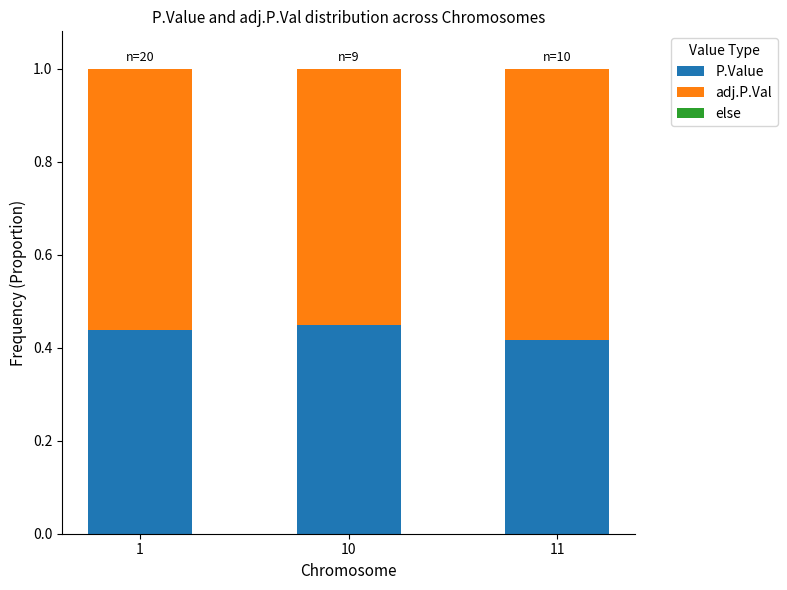

True or false: P.Value has a value of 0.6 at 11.

False